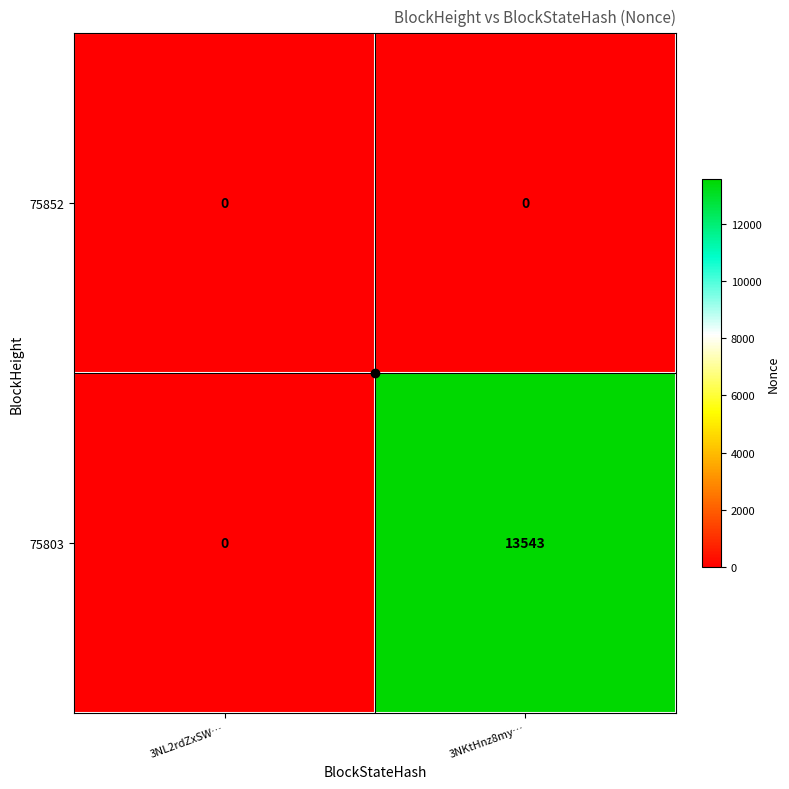

What is the sum of the 75803 values at 3NKtHnz8my… and 3NL2rdZxSW…?

13543